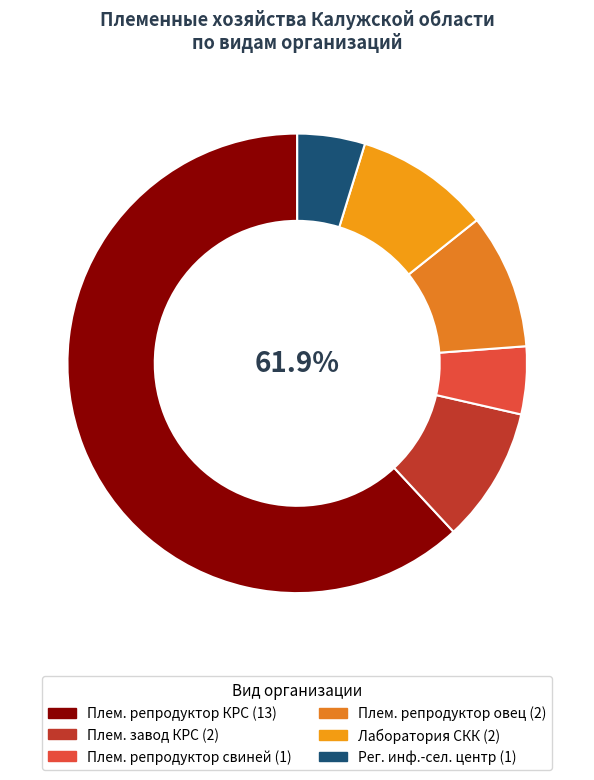

How many segments does this pie chart have?

6